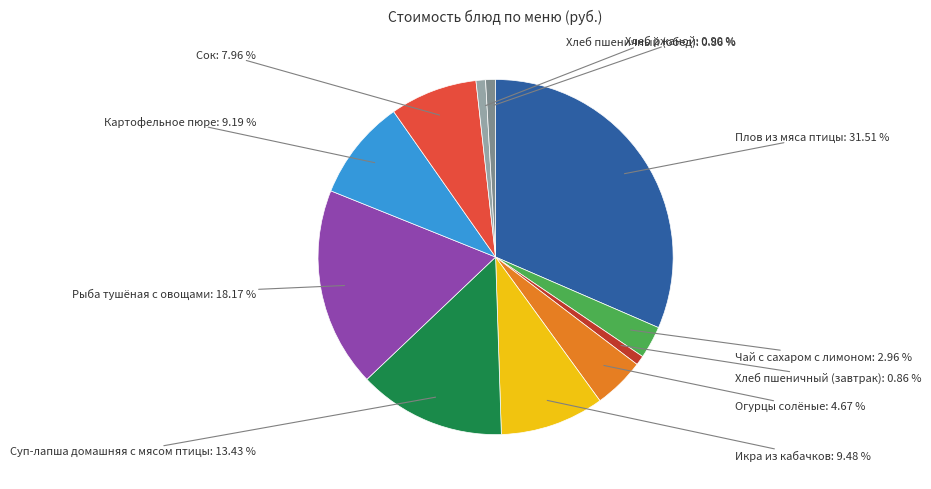

True or false: Чай с сахаром с лимоном accounts for 3% of the total.

True